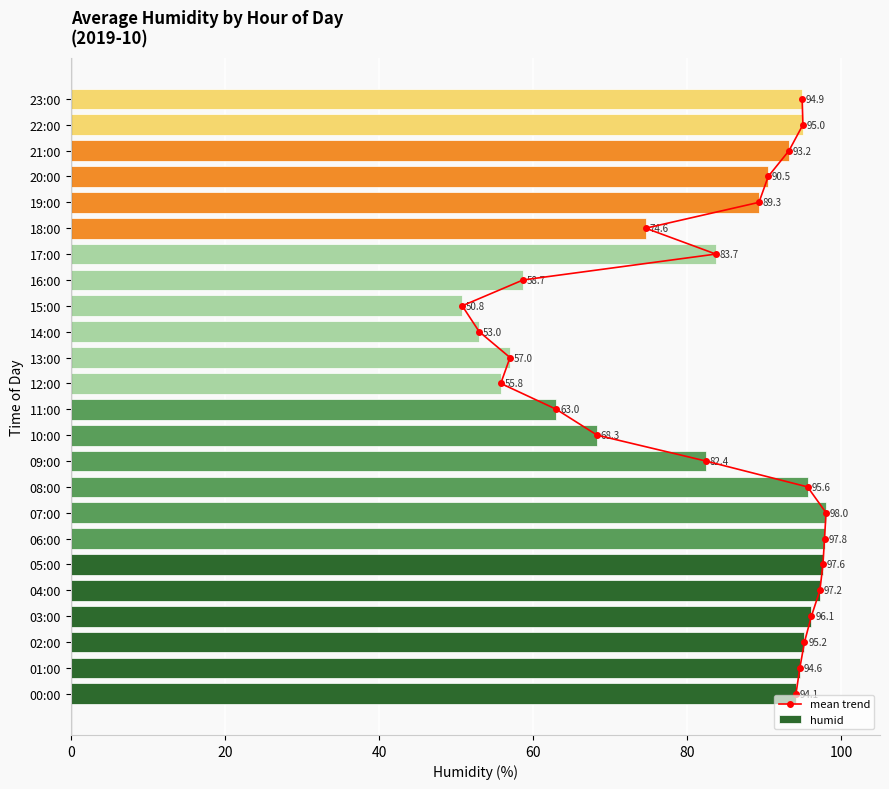

What is the sum of the humid values at 01:00 and 17:00?

178.3